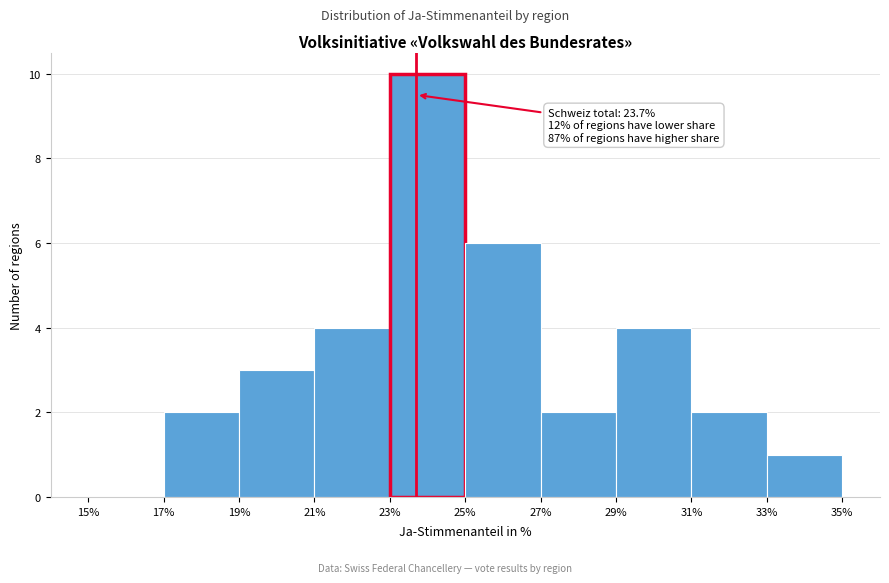

Which range on the x-axis has the tallest bar?

23% to 25%